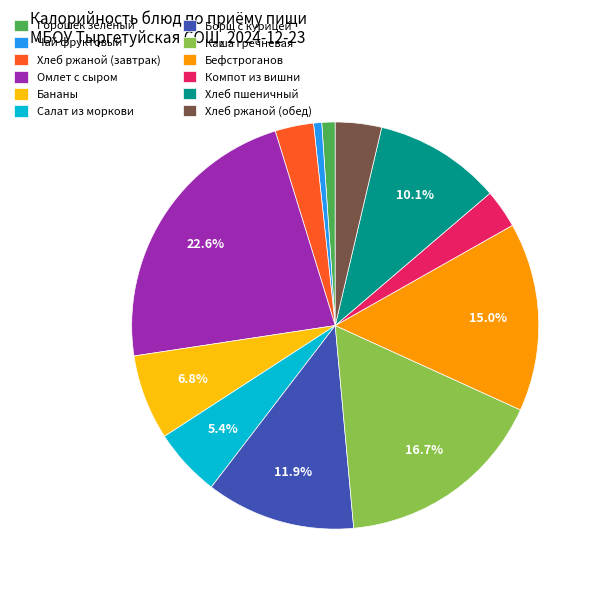

Does any single category account for the majority?

No